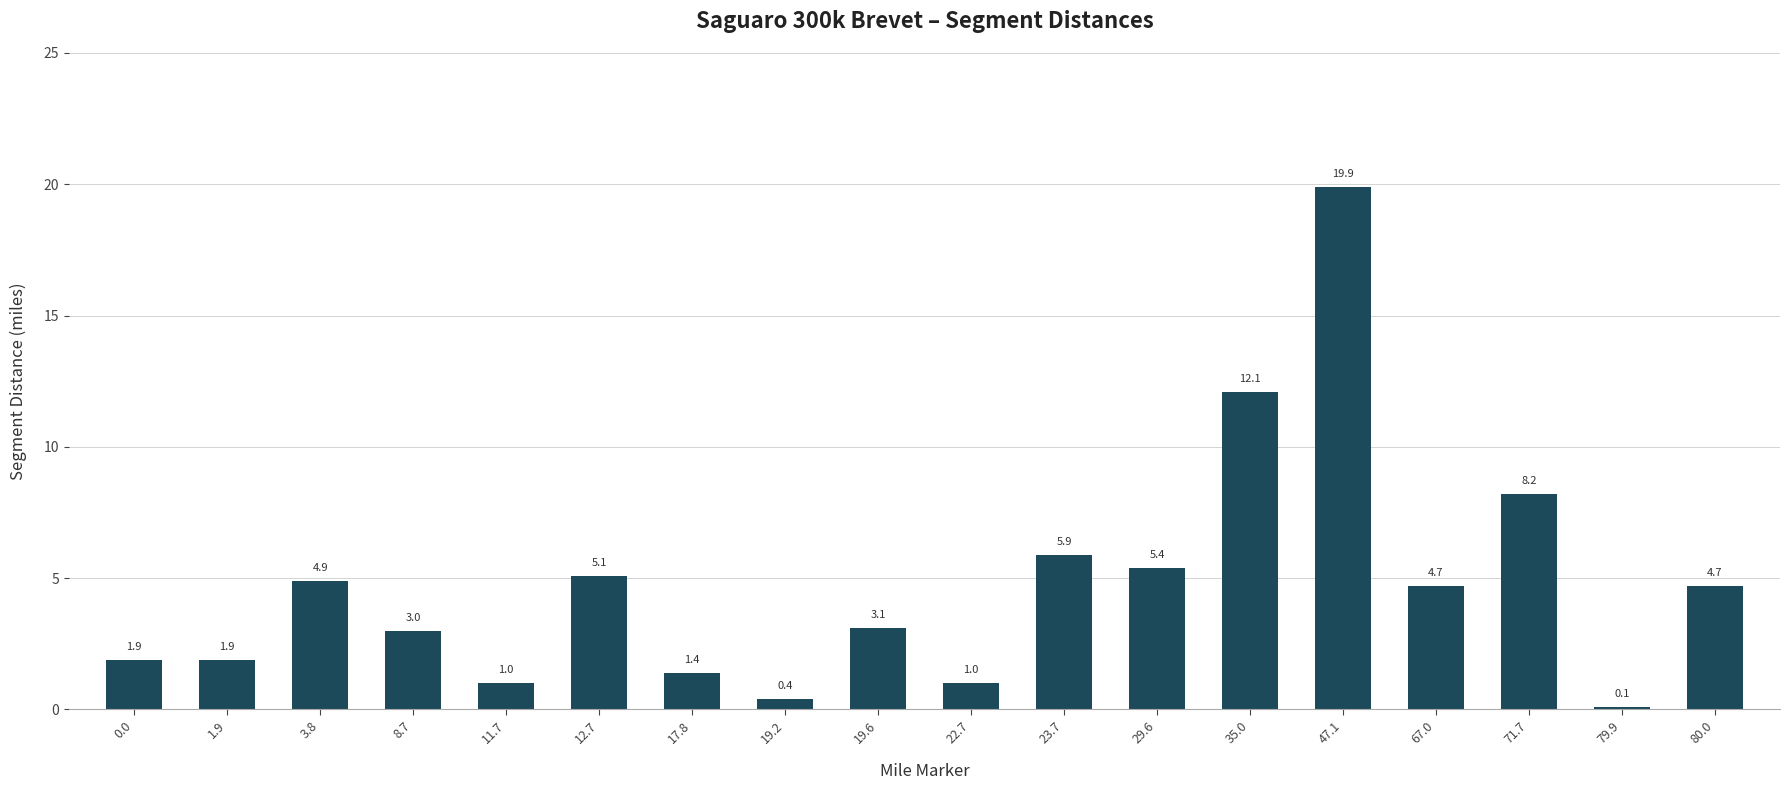

What is the greatest value displayed?

19.9